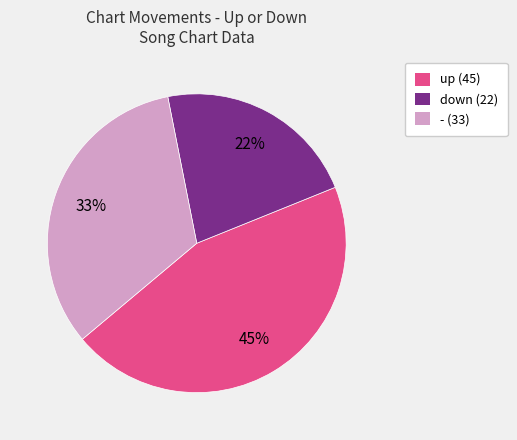

Which slice is the largest?

up